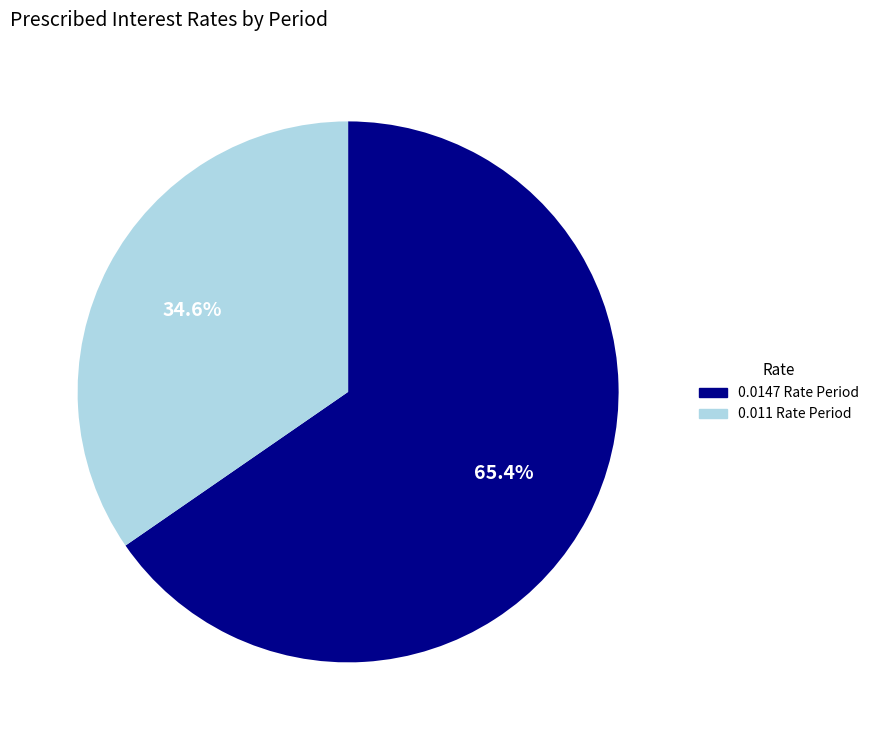

Is there any slice that represents more than half of the pie?

Yes